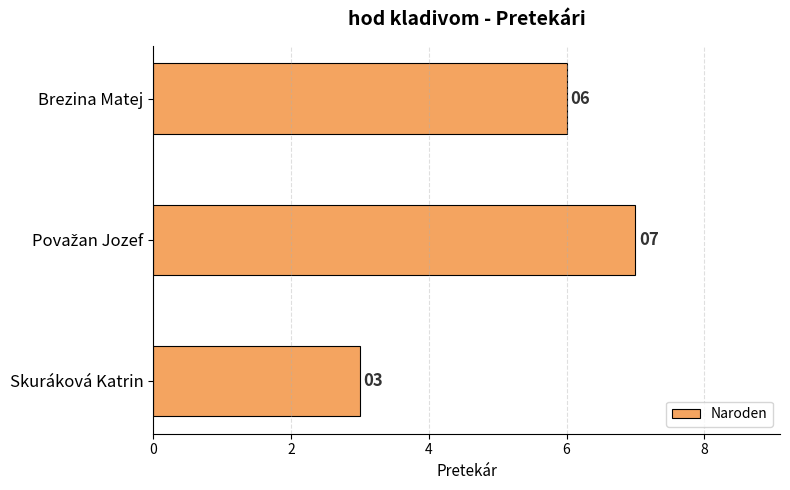

The chart shows a value of 3 at Skuráková Katrin. True or false?

True